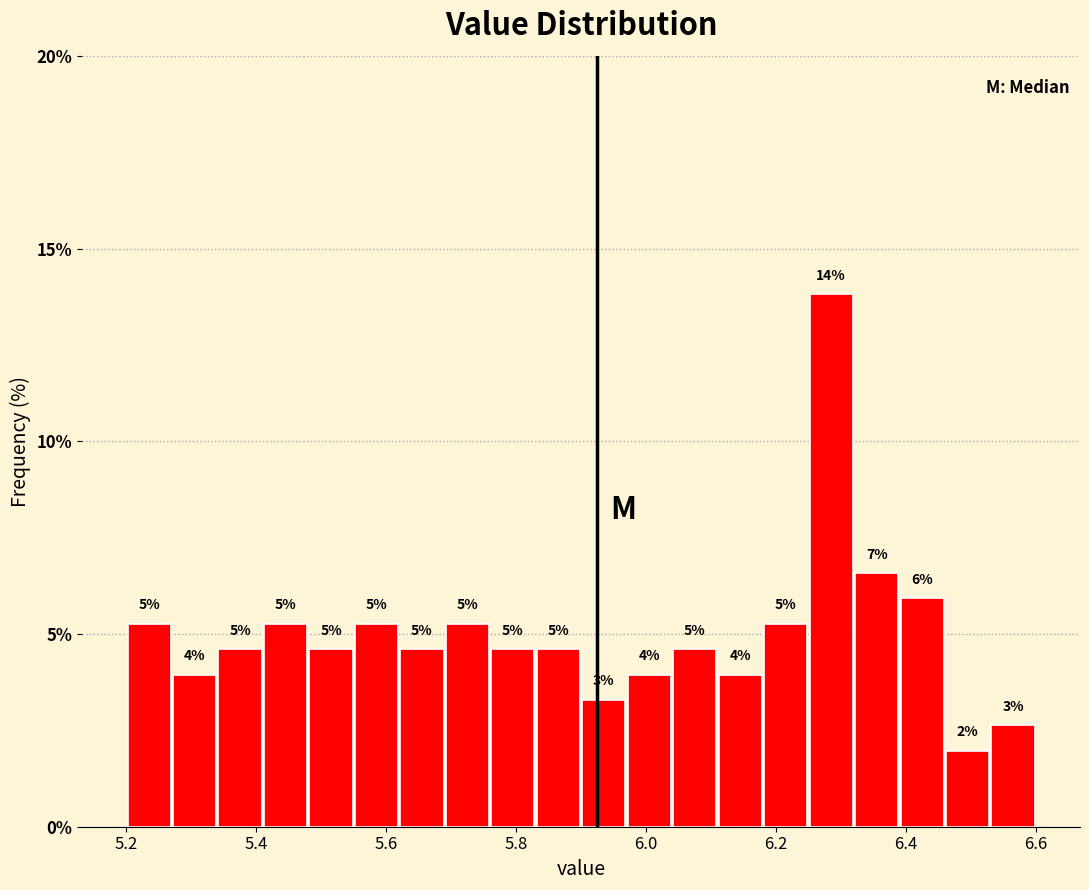

Around what value on the x-axis is the tallest bar? Give the approximate position of its centre, as read against the axis.

6.28